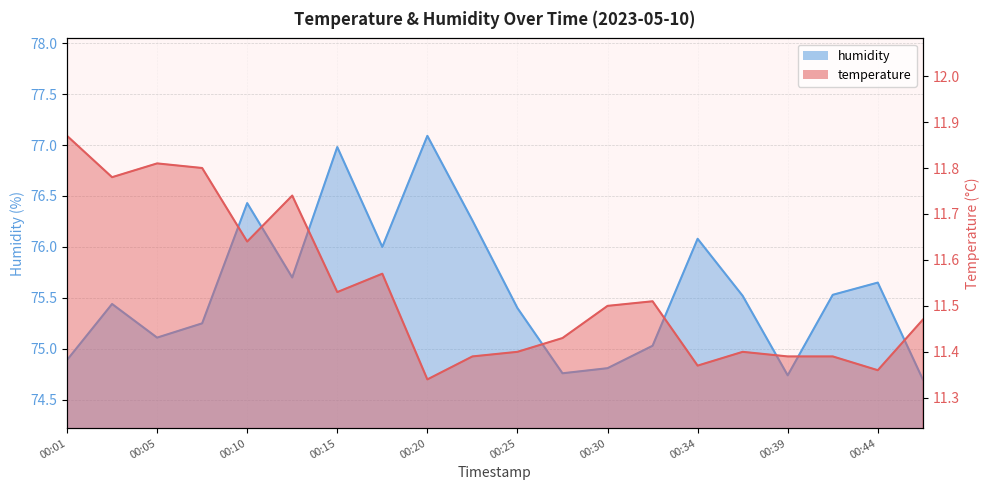

What are all the series names shown in the legend?

temperature, humidity